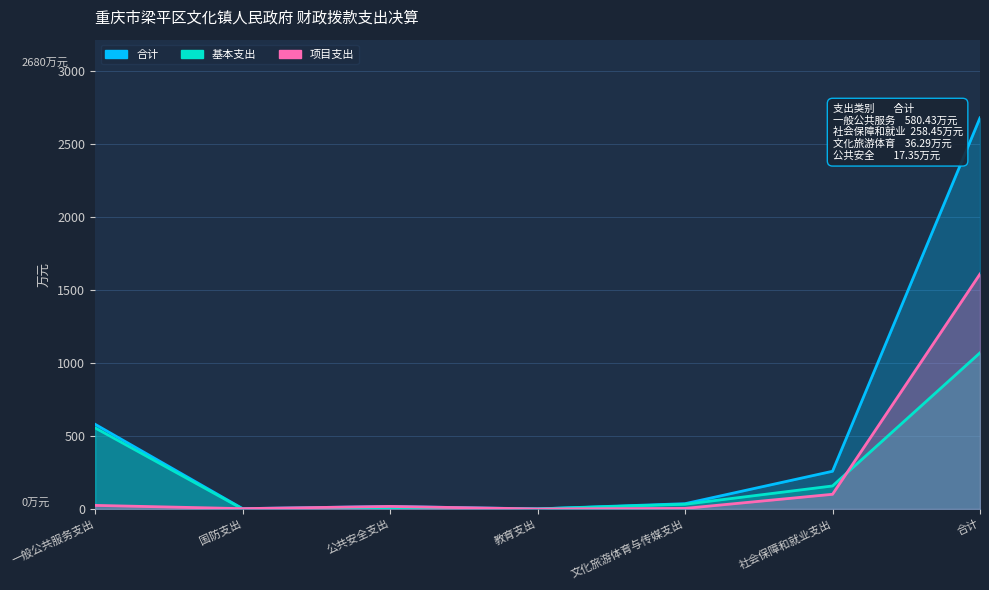

At which label does 基本支出 reach its peak?

合计